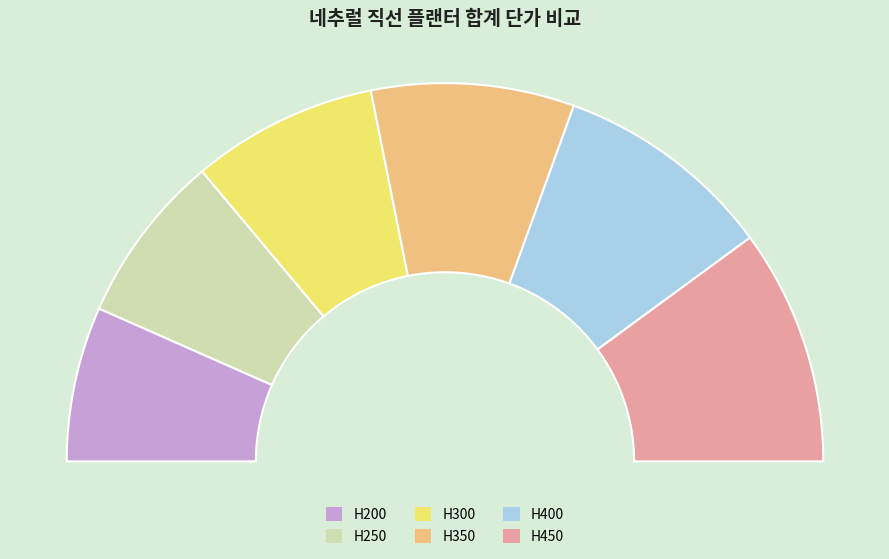

What is the ratio of the value at H450 to the value at H300?

1.3